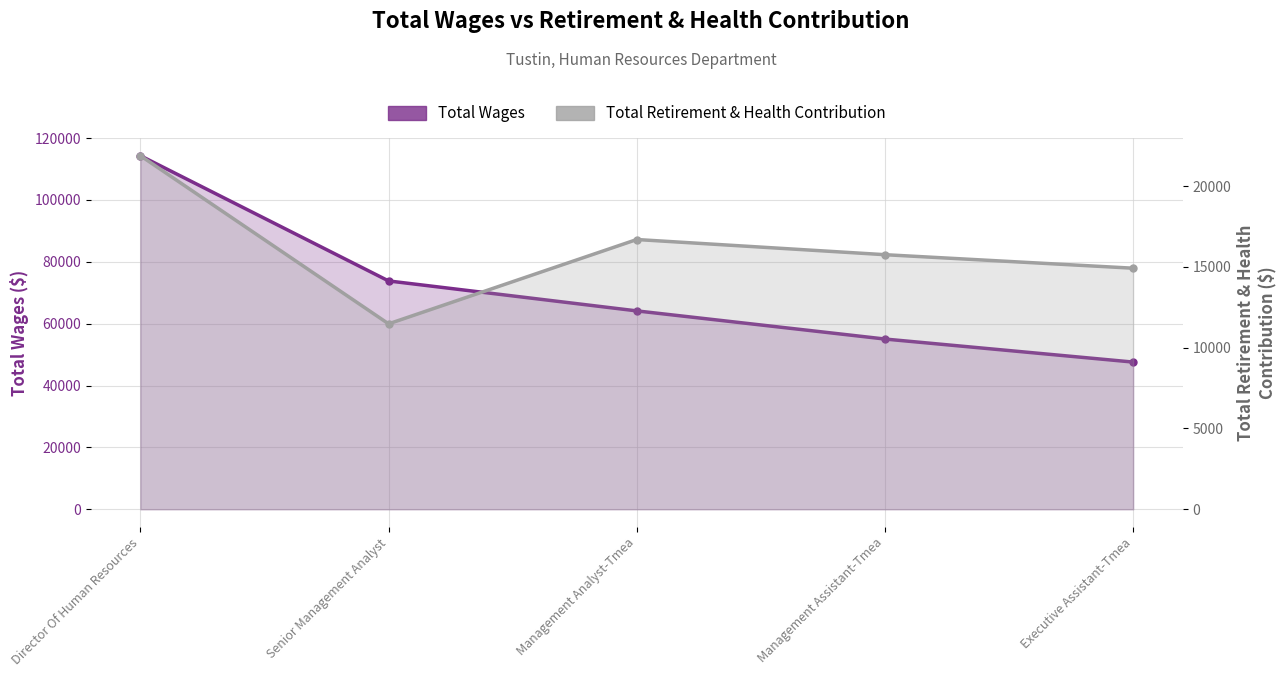

Is it true that Total Wages equals 55021 at Management Assistant-Tmea?

True